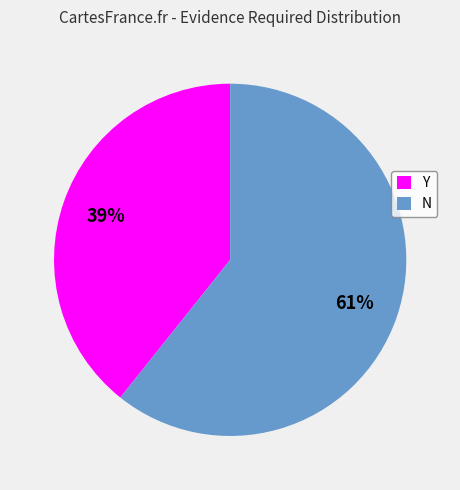

To the nearest percent, what is the combined percentage of Y and N?

100%